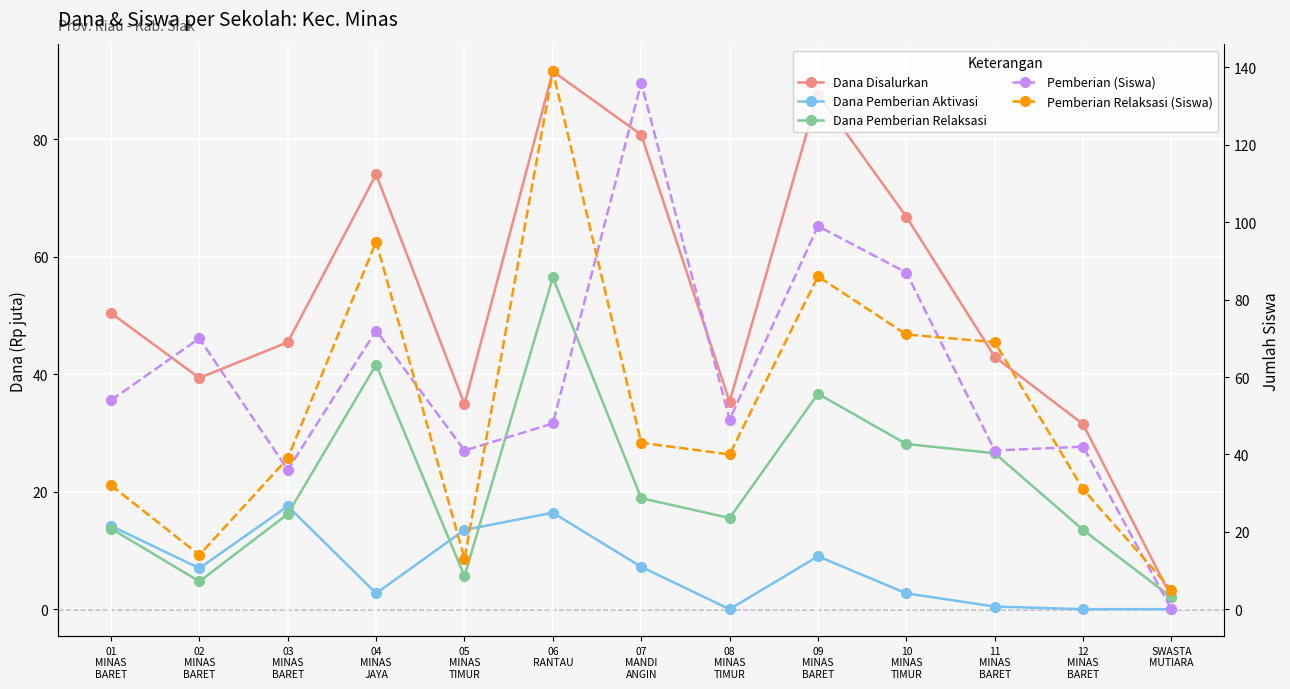

Between 09
MINAS
BARET and 05
MINAS
TIMUR, which is larger?

09
MINAS
BARET